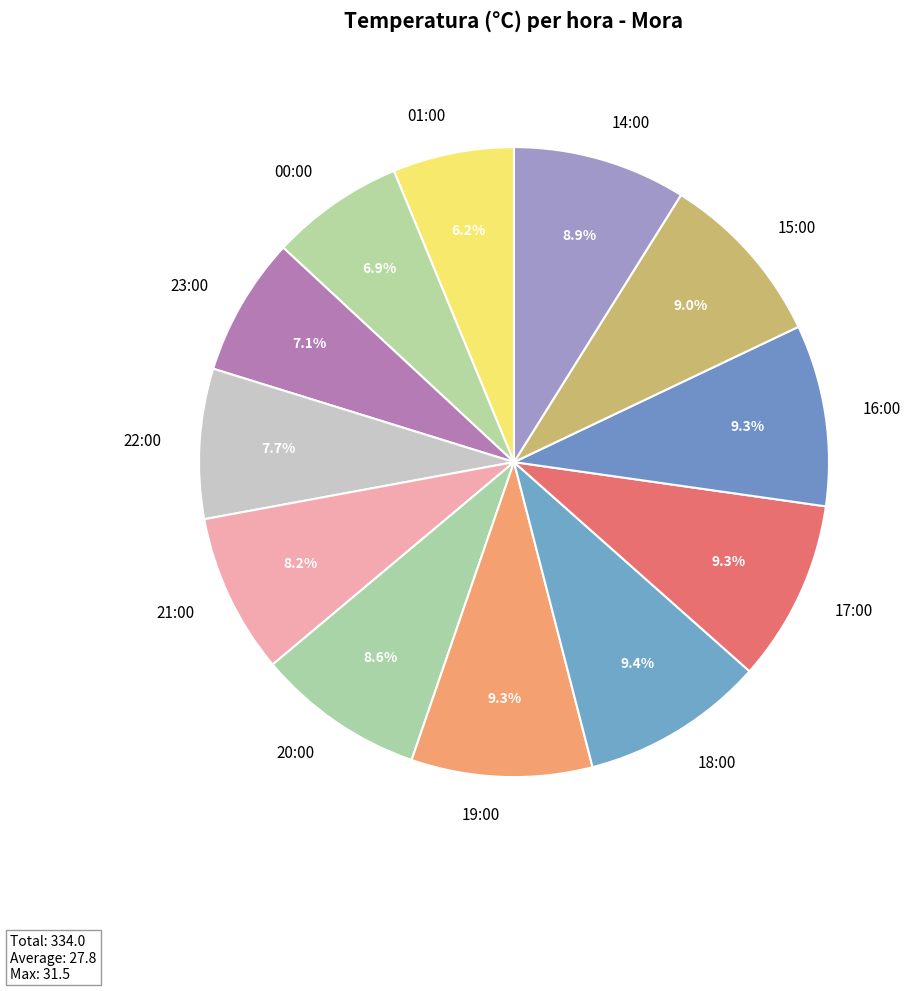

To the nearest percent, what portion does 19:00 represent?

9%